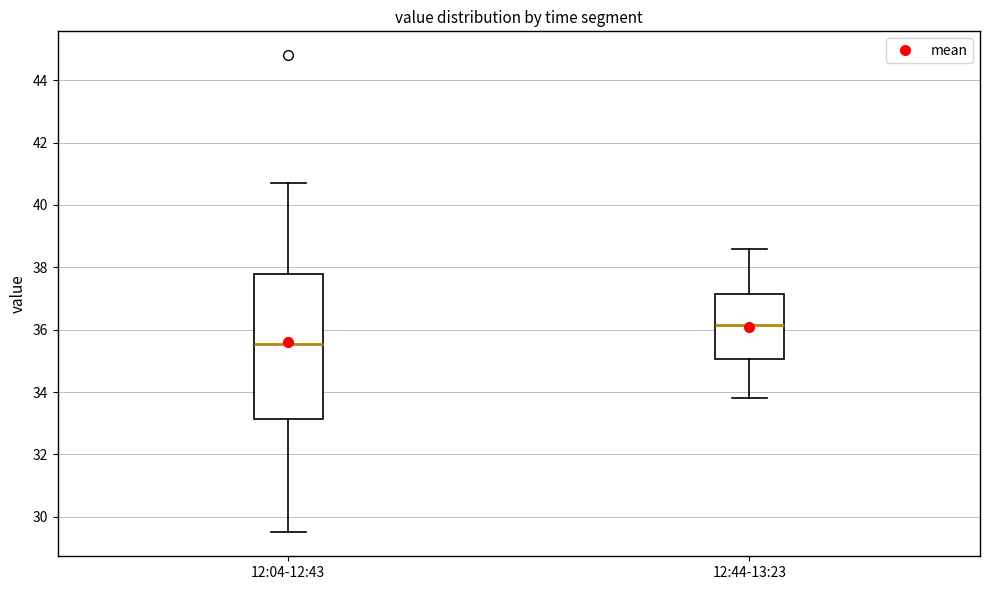

Reading left to right, transcribe this box plot: for each box, give where its median line is, the range the box spans, and where its two whiskers end, as read against the y-axis. The values are not printed on the chart, so give them approximately, as read against the axis.

12:04-12:43: median 35.6, box 33.2 to 37.8, whiskers 29.6 to 40.8
12:44-13:23: median 36.2, box 35.0 to 37.2, whiskers 33.8 to 38.6